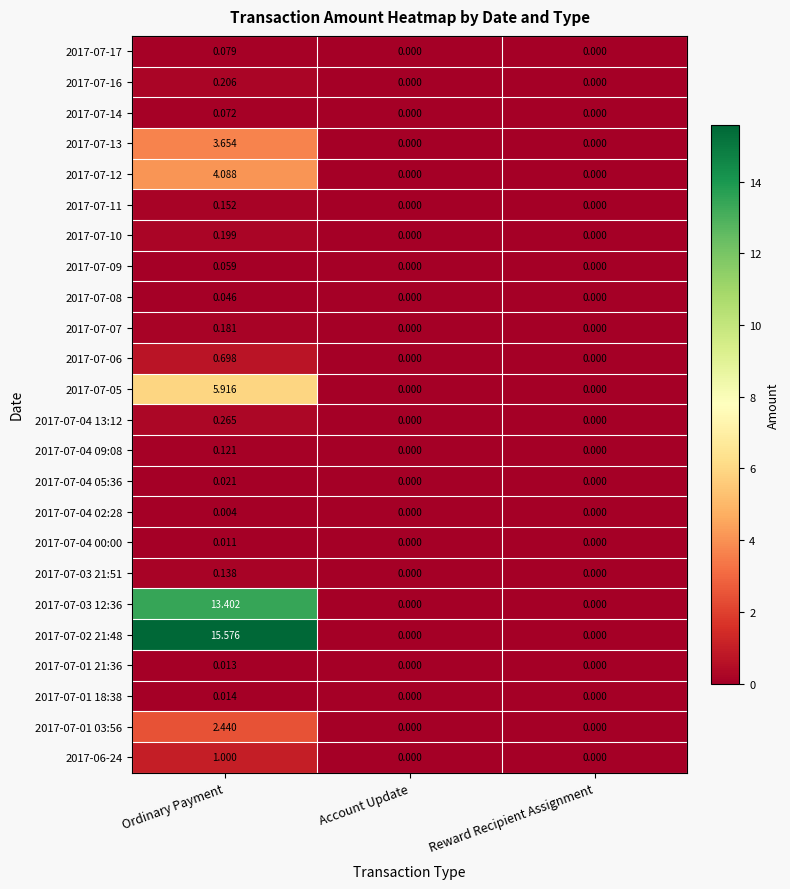

How many values in 2017-07-01 21:36 are above zero?

1